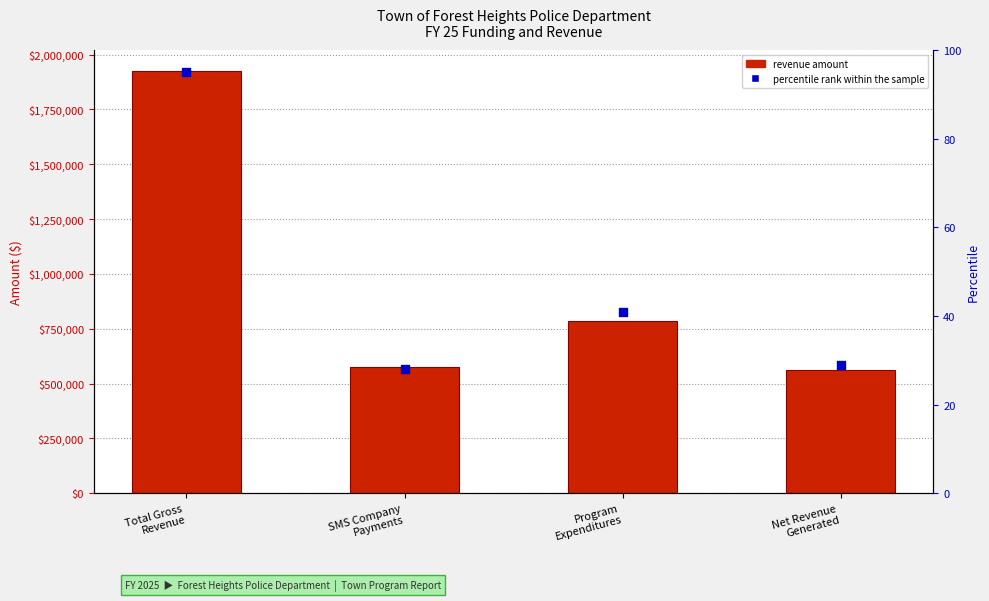

What is the change in value from SMS Company
Payments to Program
Expenditures?

+13